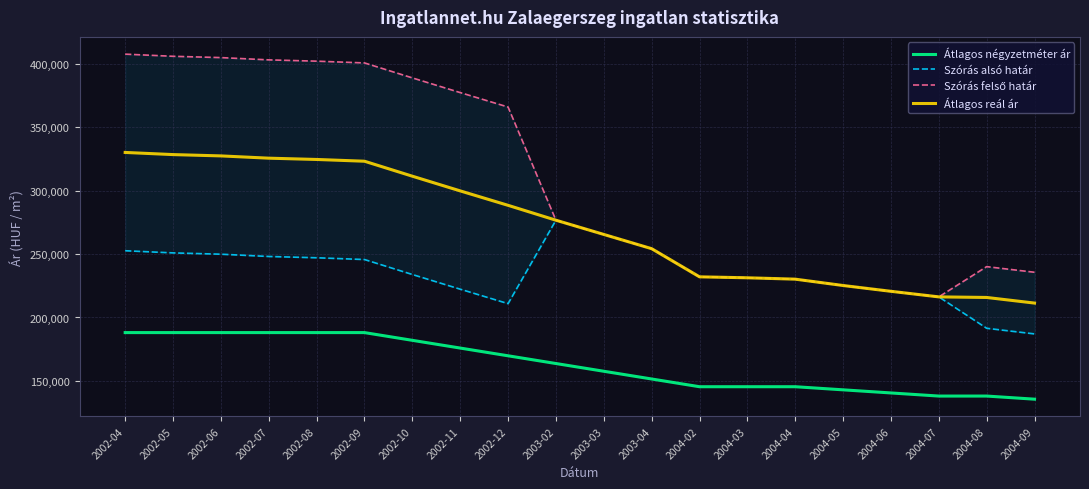

How many data points in Szórás felső határ are less than 276633?

10